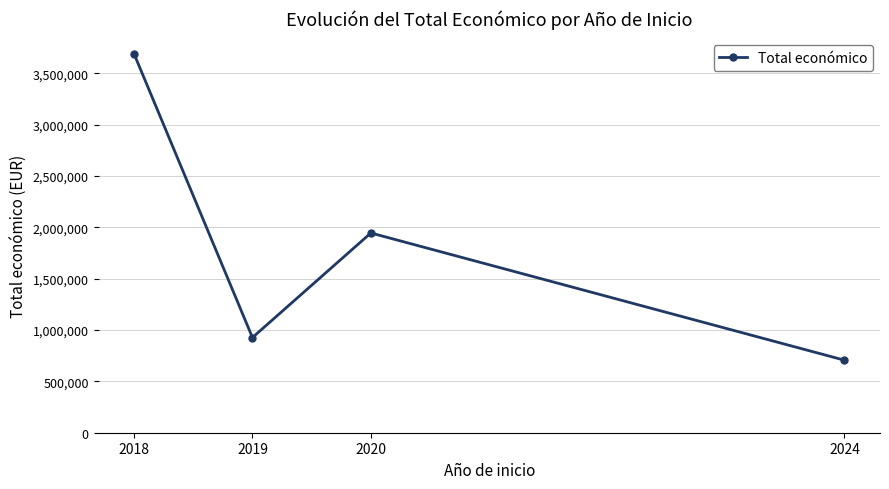

Where does the data first go above 1946055?

2018